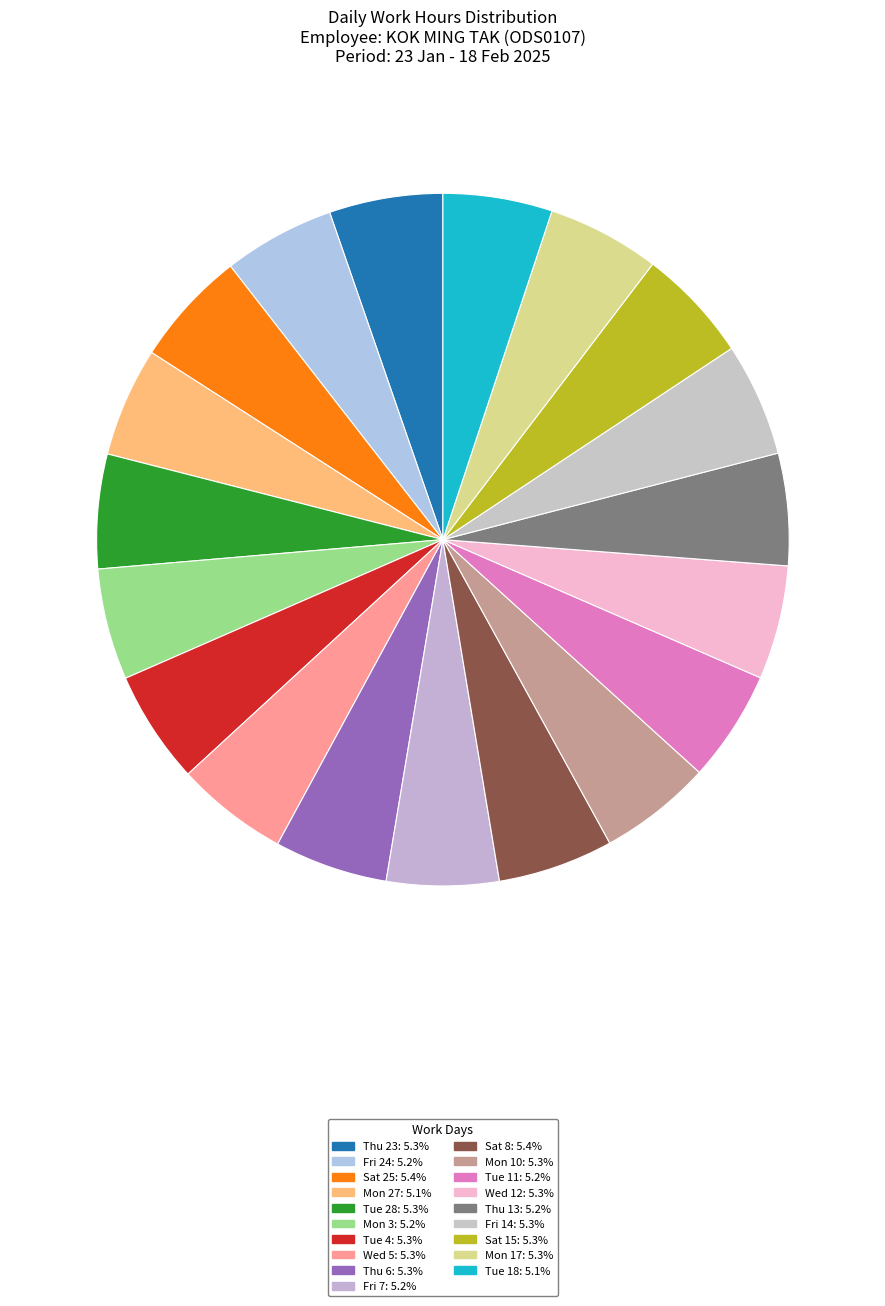

Do Tue 4 and Fri 14 together represent more than half of the pie?

No